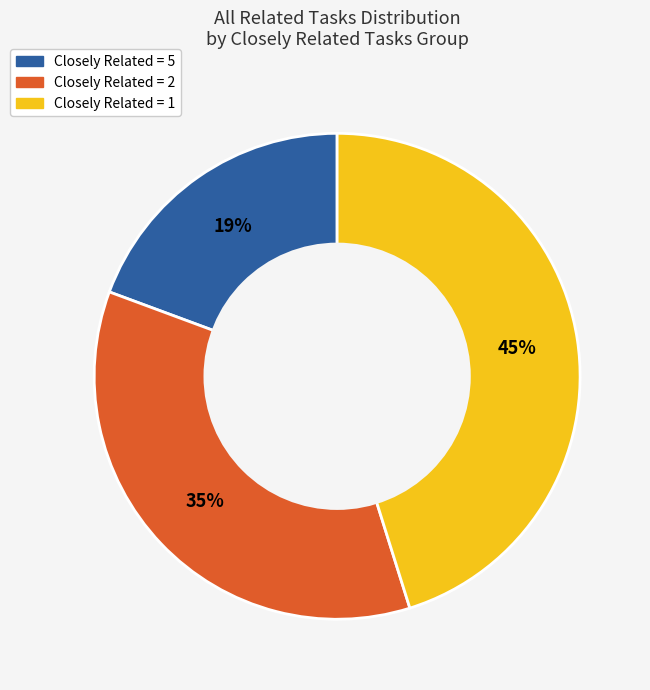

Count the number of slices in the pie.

3